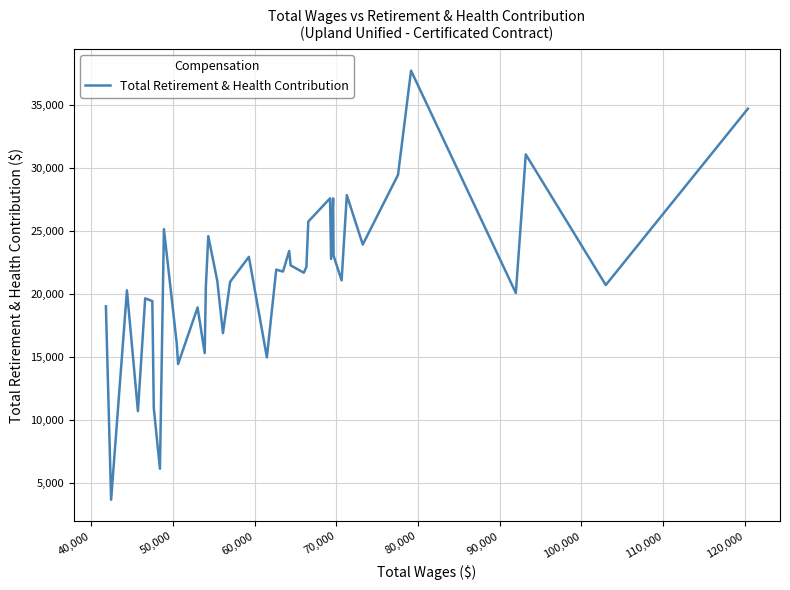

What is the average value?

21202